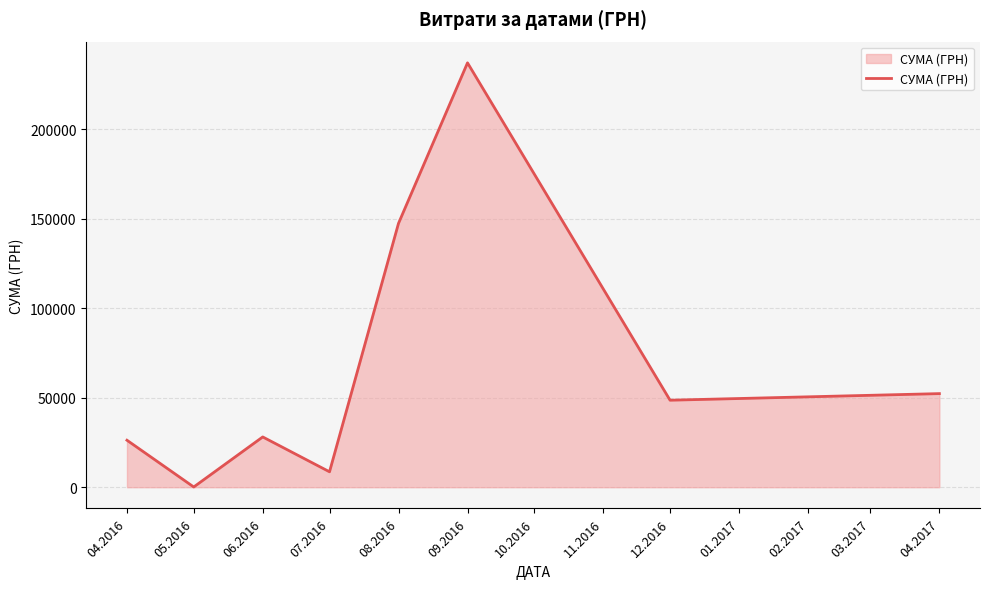

Does the chart have visible grid lines?

Yes